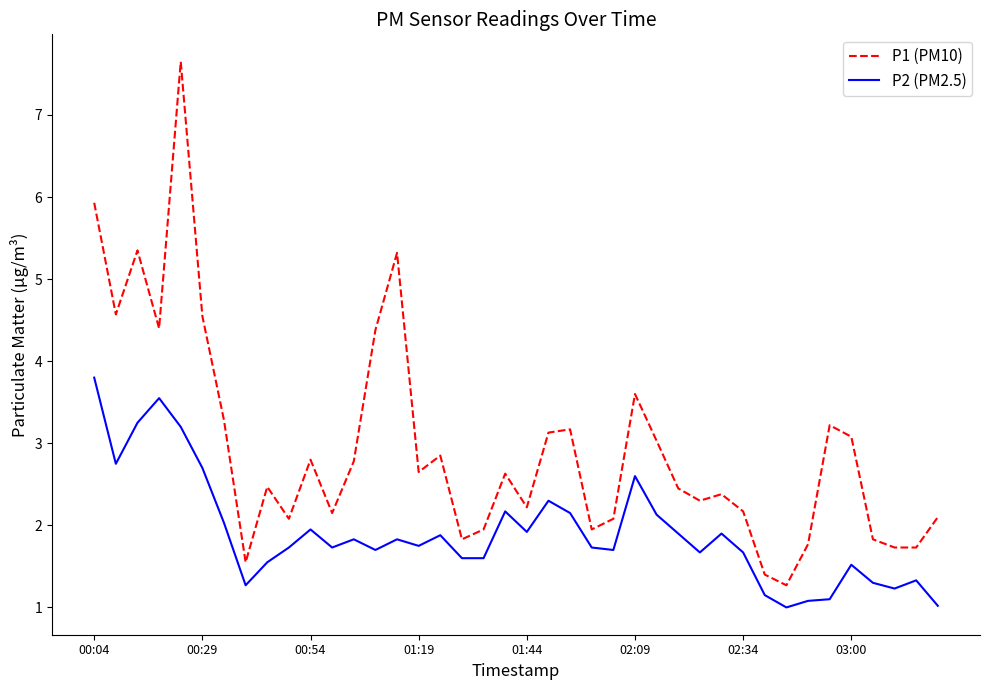

Rank the series by their maximum value, from highest to lowest.

P1 (PM10), P2 (PM2.5)